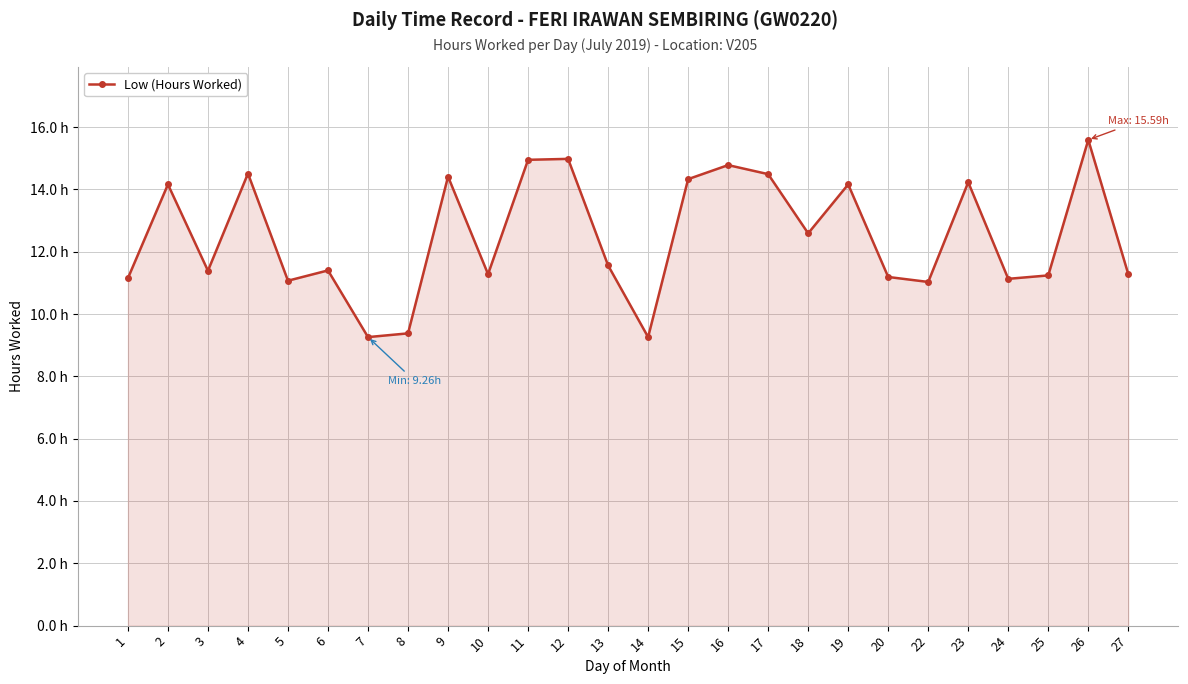

Where is the data nearest to the value 12?

13